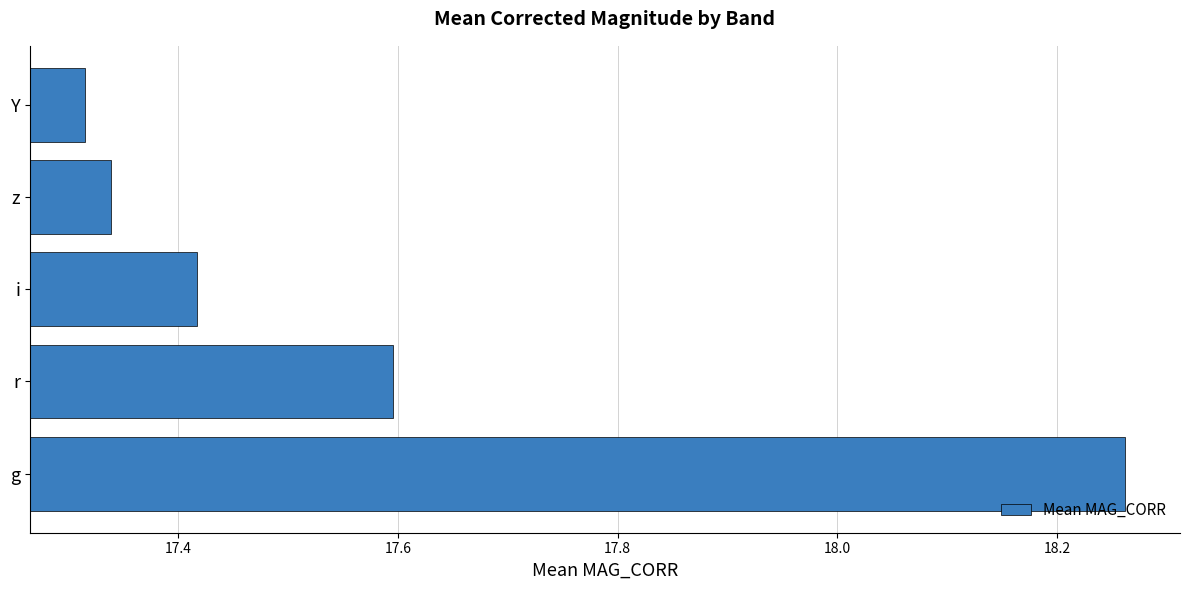

The value at Y is 7.2. True or false?

False